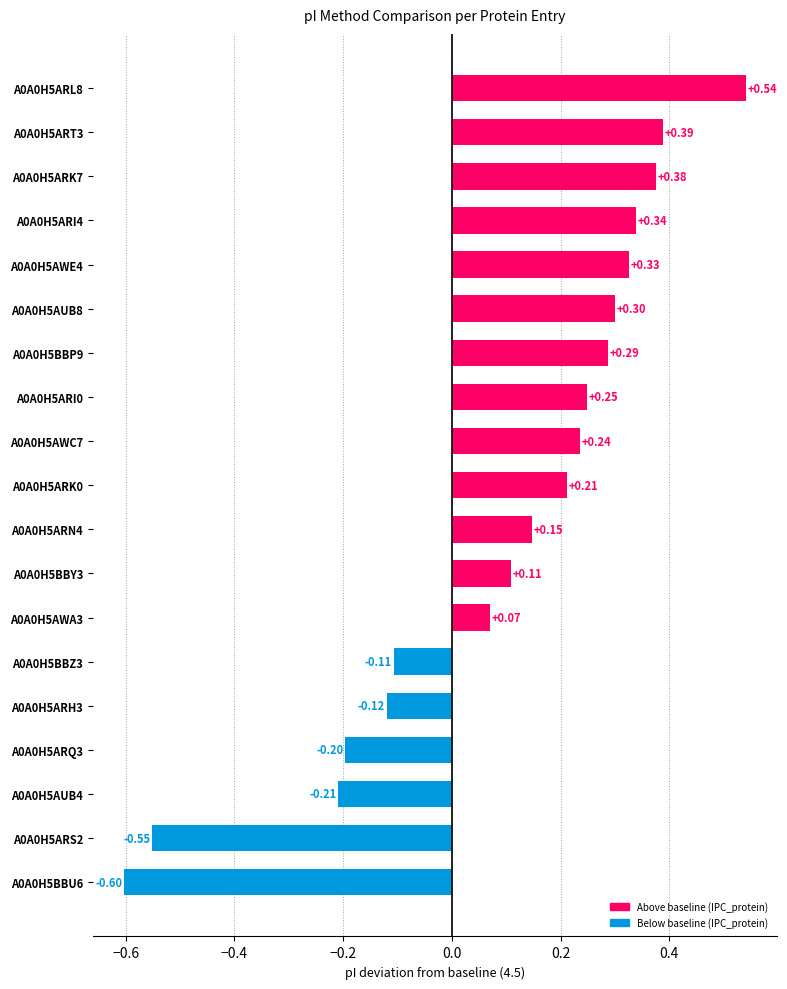

Which category has the lowest value across all series?

A0A0H5BBU6